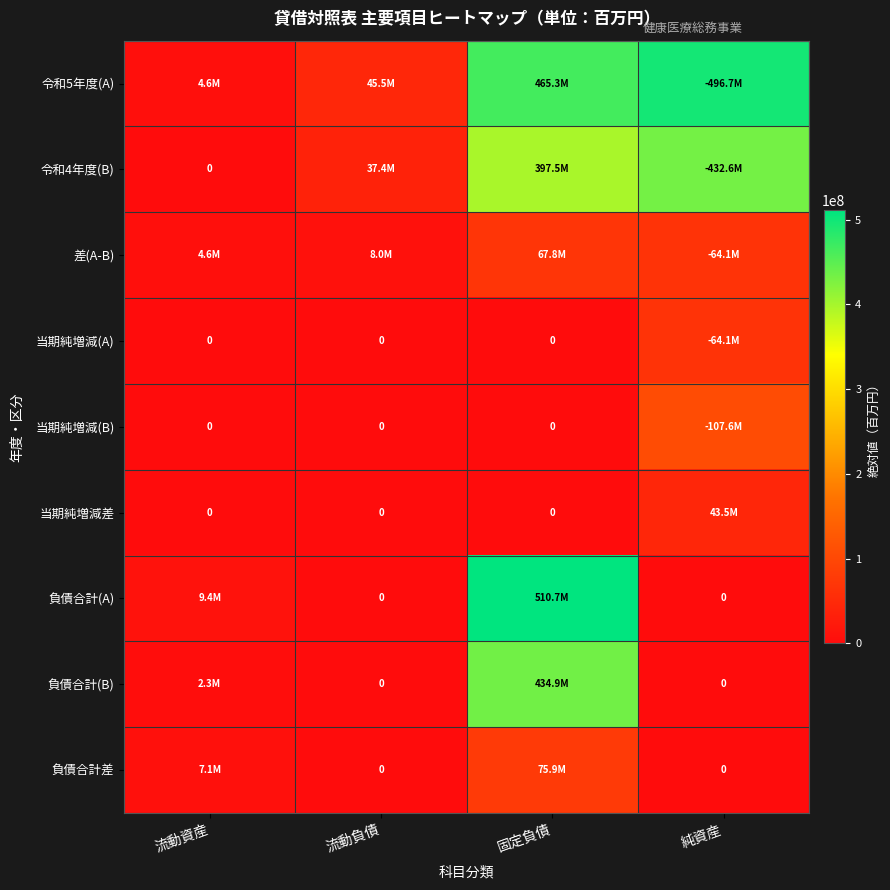

True or false: 当期純増減差 has a value of 0 at 流動資産.

True